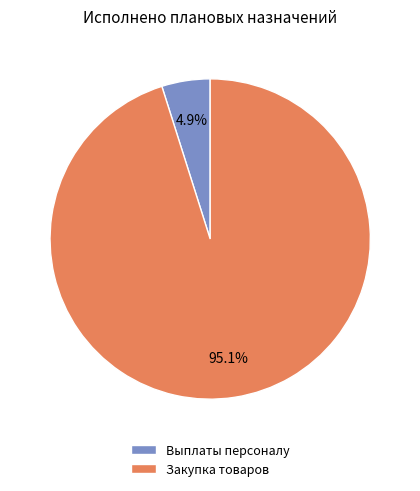

Does any single category account for the majority?

Yes